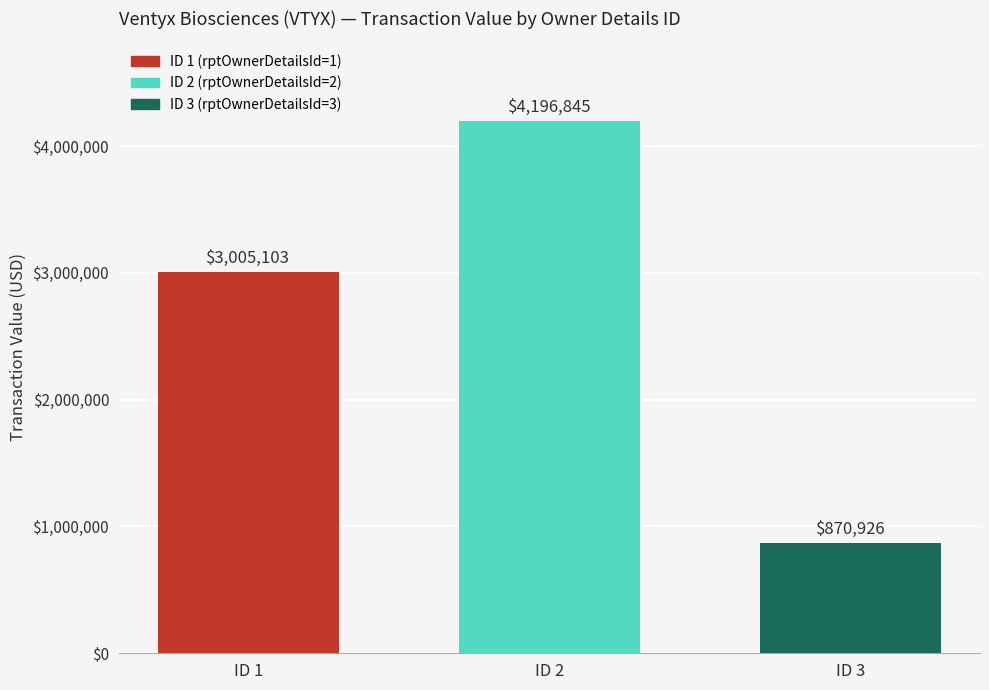

What is the sum of all values?

8072874